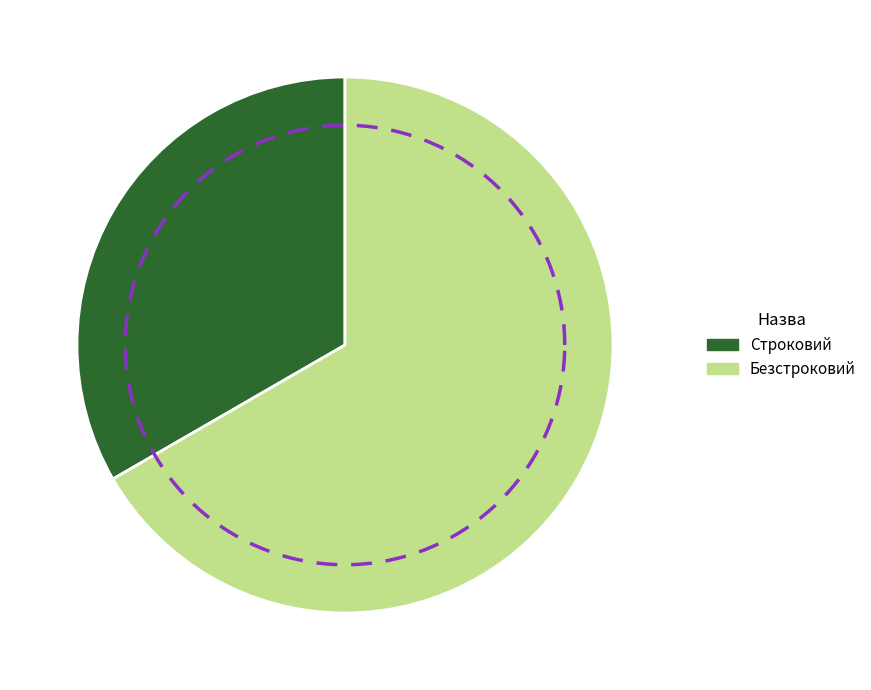

Count the number of slices in the pie.

2